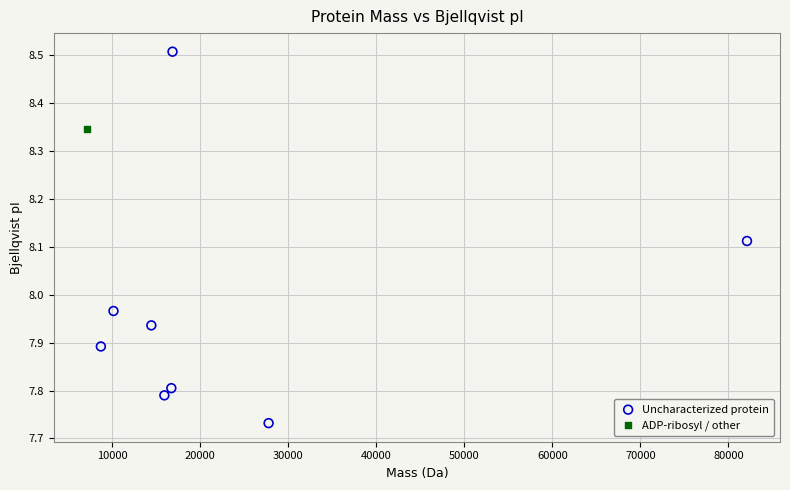

What are all the series names shown in the legend?

Uncharacterized protein, ADP-ribosyl / other